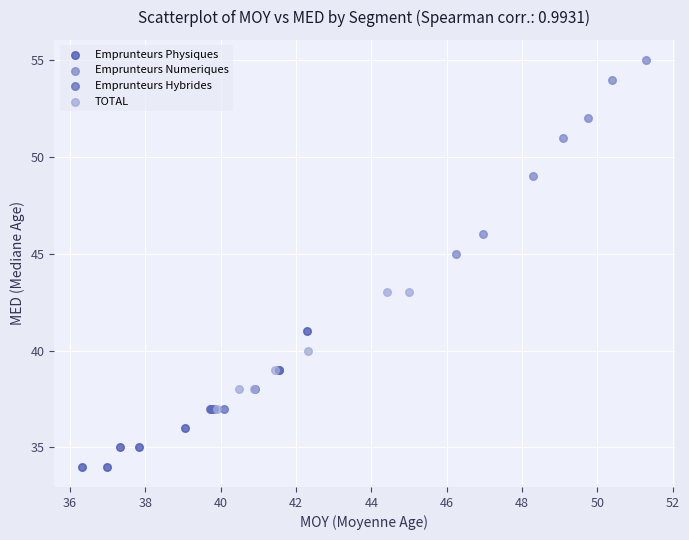

Which series has the widest spread of Y values?

Emprunteurs Numeriques